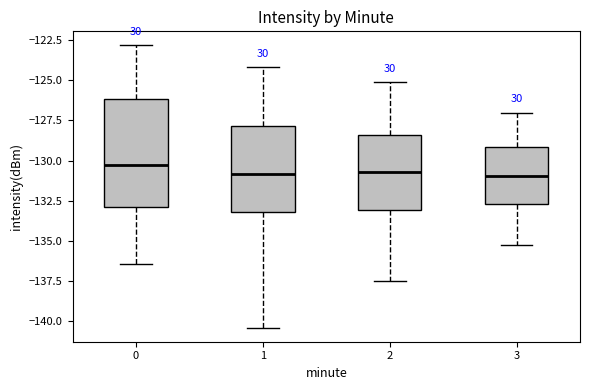

Which box is the tallest, from its lower edge to its upper edge?

0